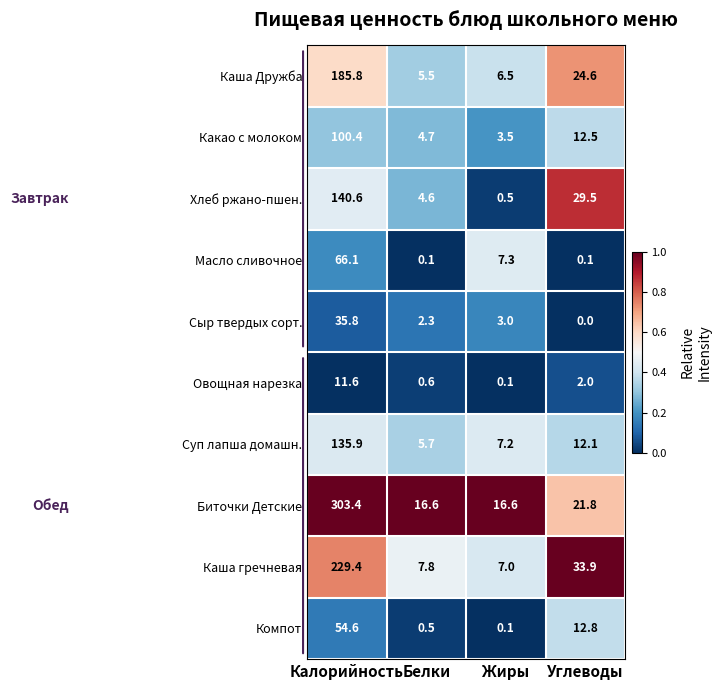

What is the difference between the second highest and second lowest values in the Какао с молоком series?

7.8